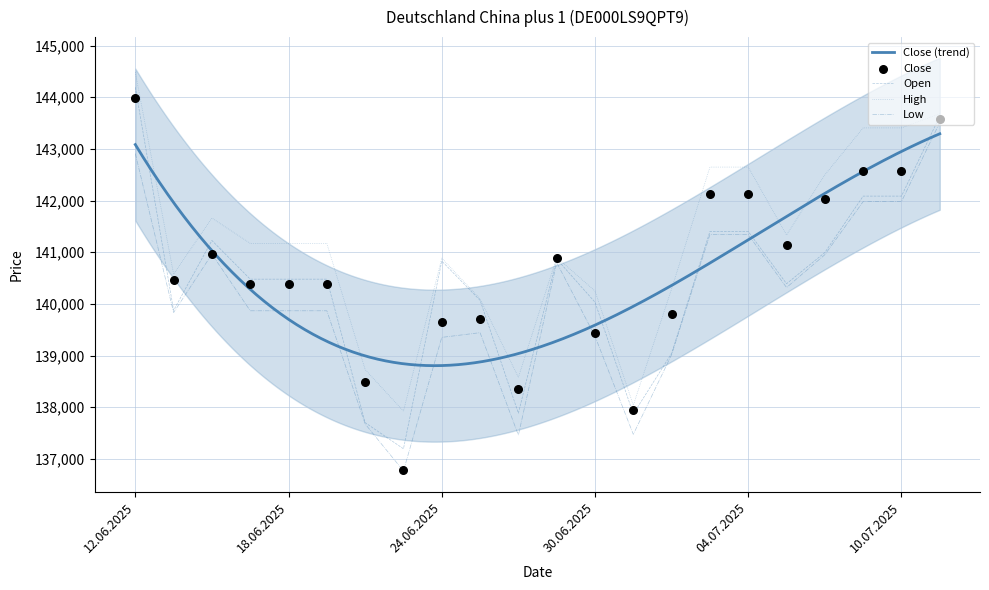

Which series has the largest total across all categories?

High